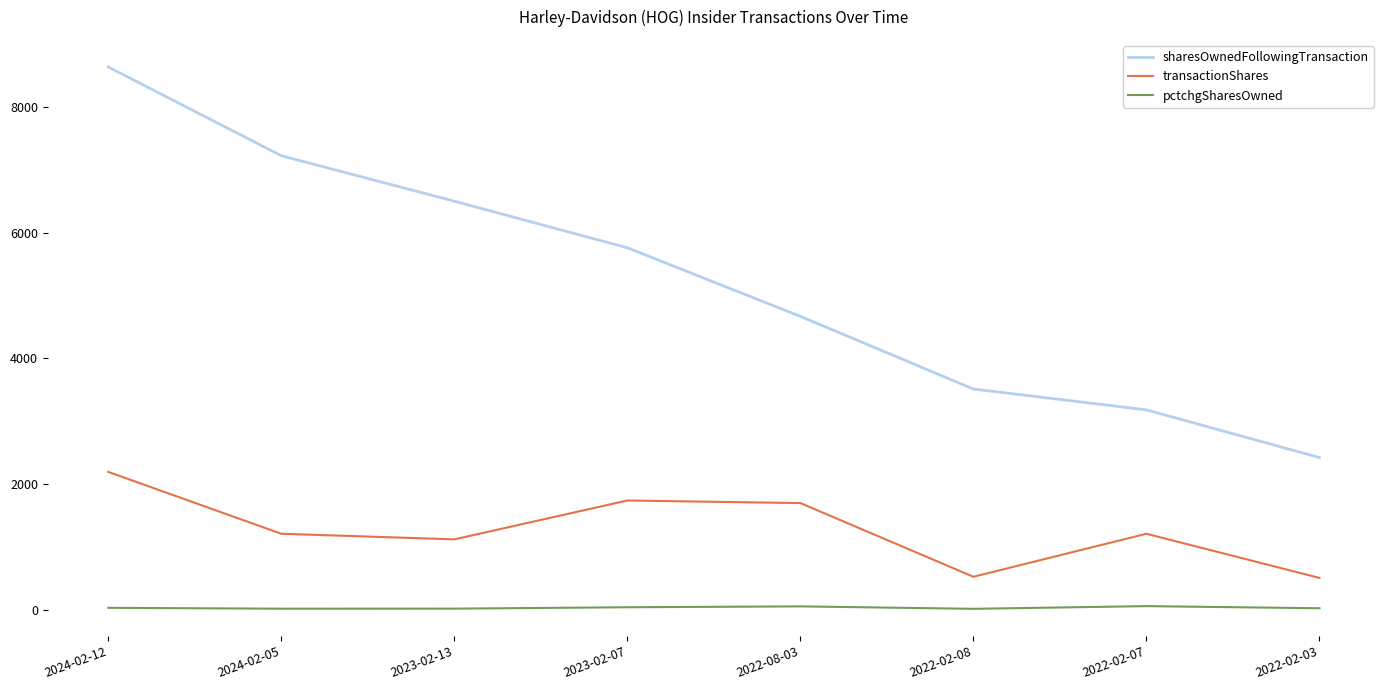

Which series changed the most between 2024-02-05 and 2022-08-03?

sharesOwnedFollowingTransaction